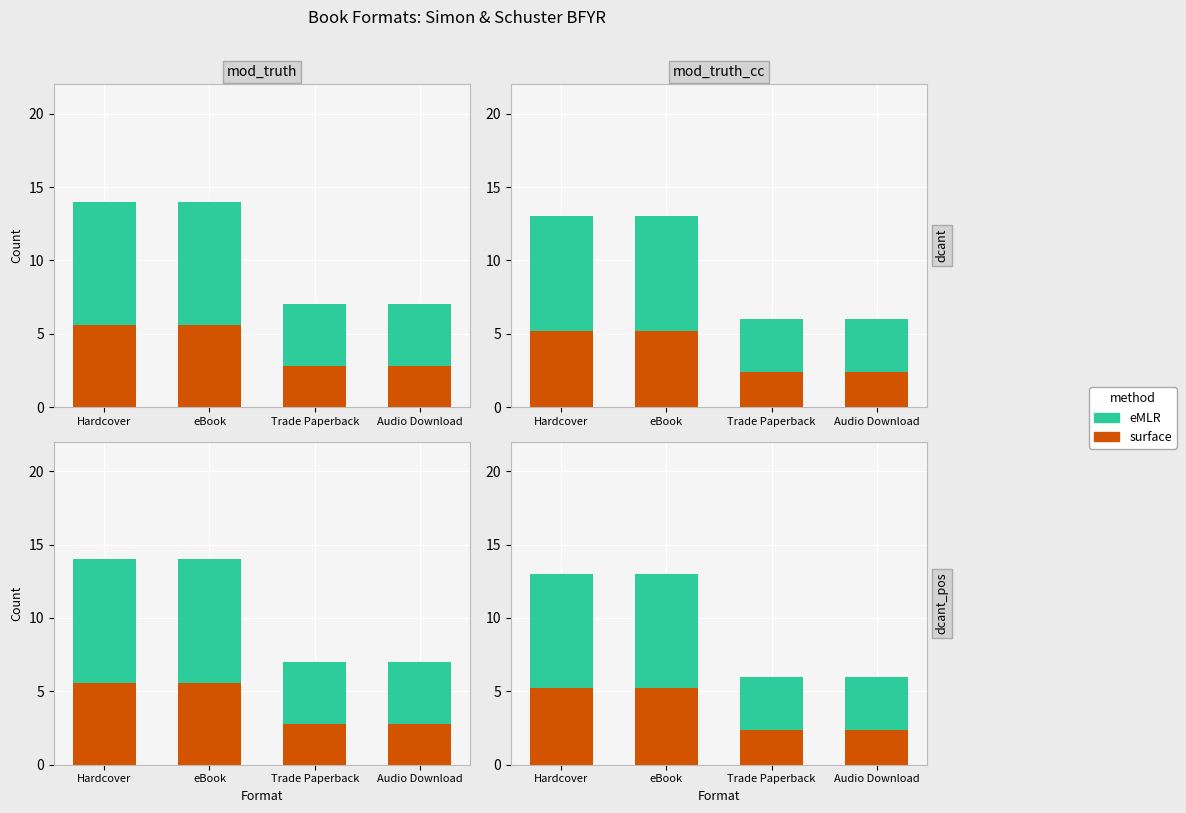

At Hardcover, list the series in order from smallest to largest.

surface, eMLR